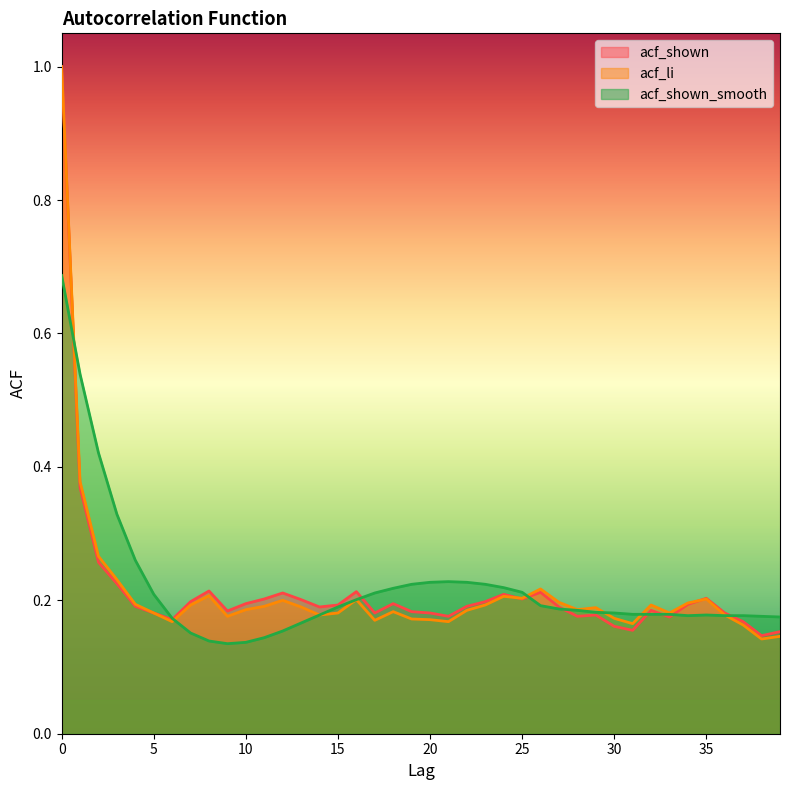

After their last crossing, which series has the higher values: acf_li or acf_shown_smooth?

acf_shown_smooth